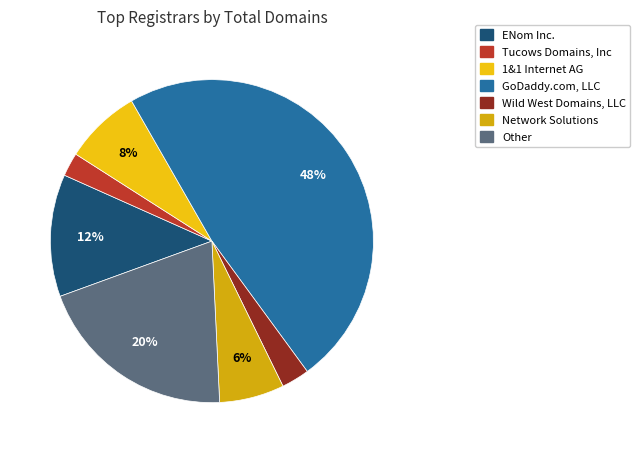

What is the smallest slice in the pie chart?

Tucows Domains, Inc